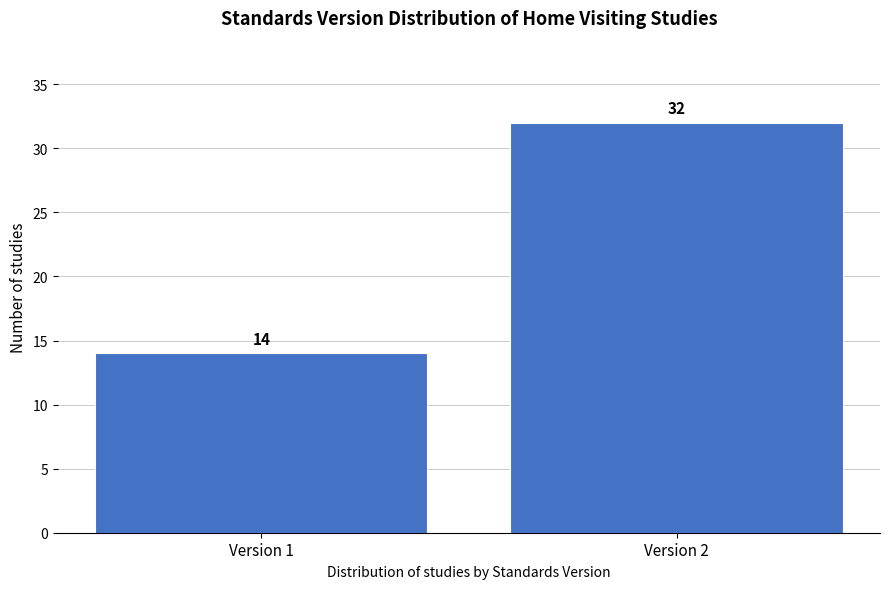

Reading left to right, what are all the values shown in this chart?

Version 1=14	Version 2=32